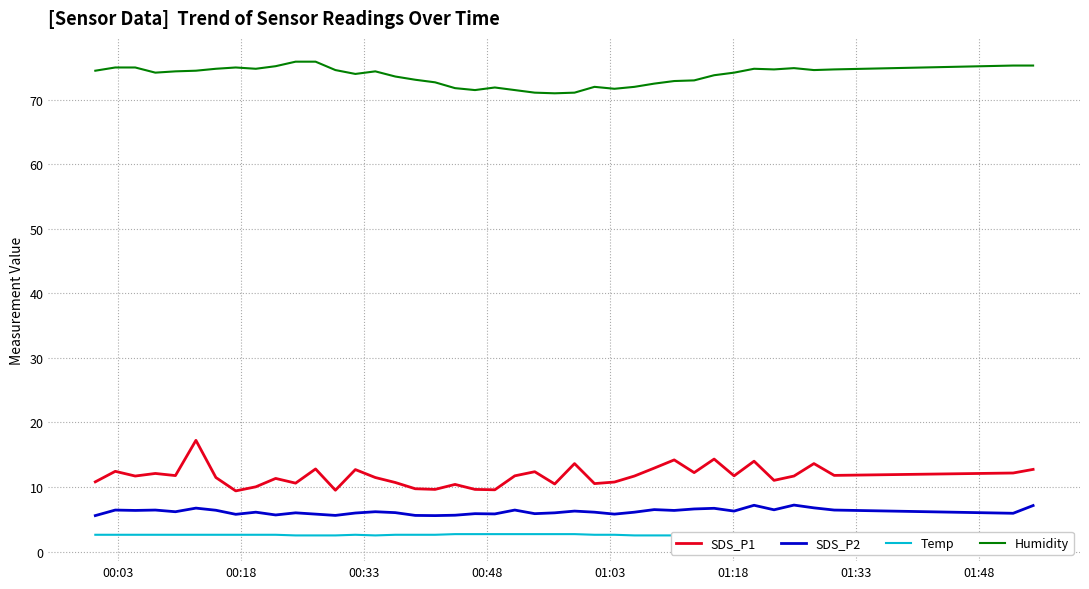

How many values in the SDS_P2 series exceed 6?

24